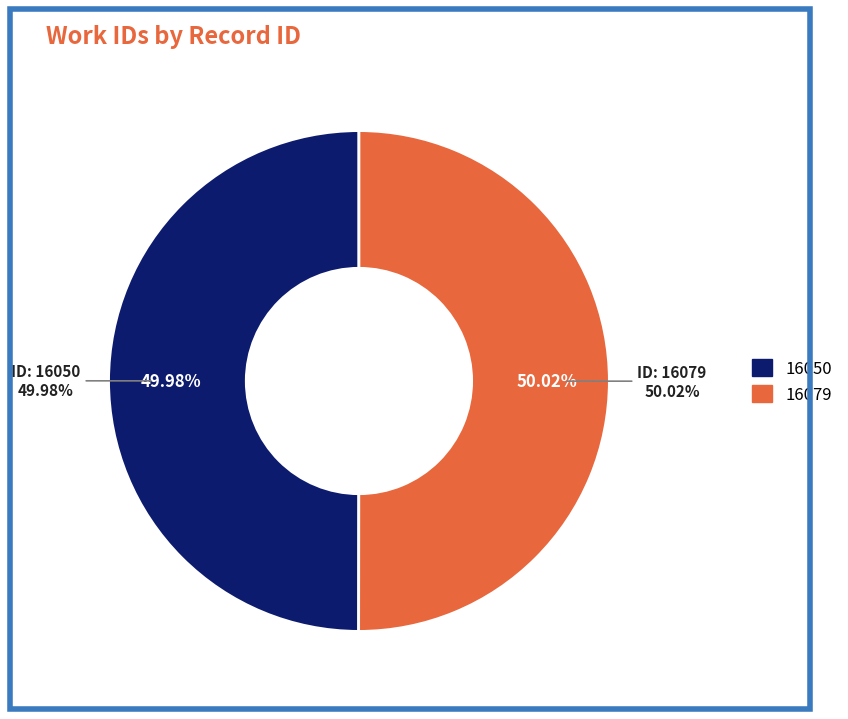

Is it true that 16079 is 50% of the pie?

True